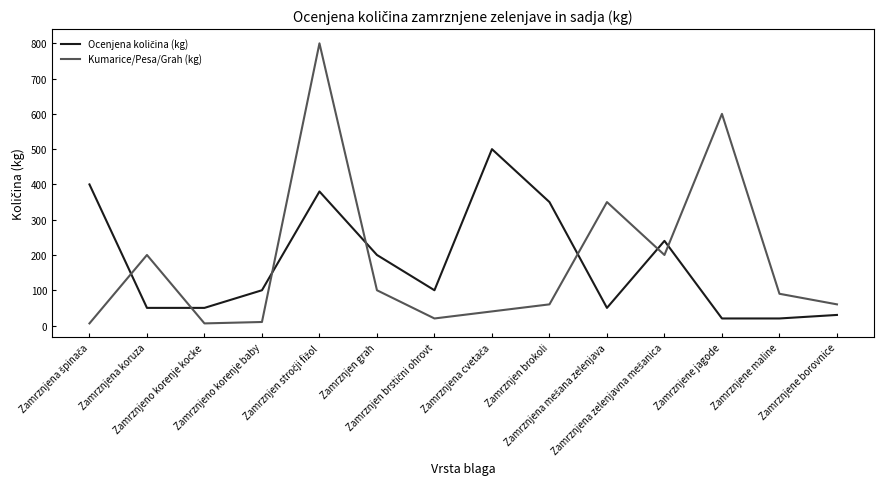

Which series has the widest spread of values?

Kumarice/Pesa/Grah (kg)